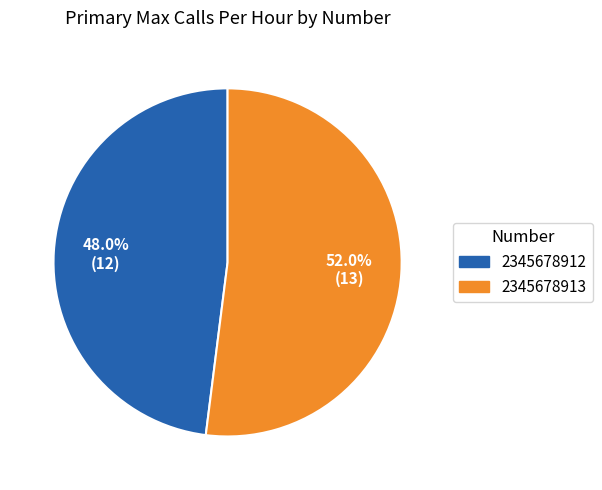

To the nearest percent, what is the average slice percentage?

50%